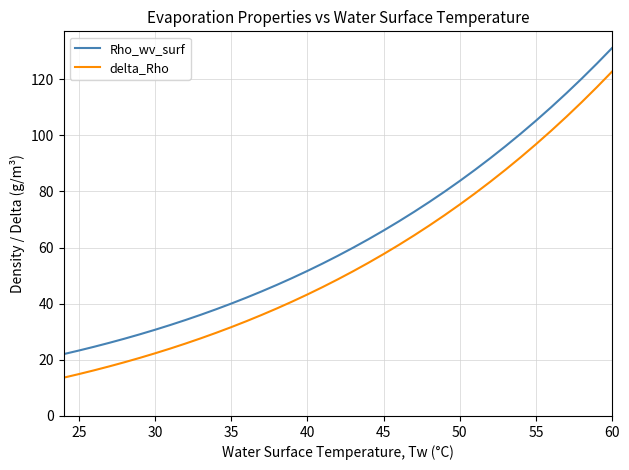

True or false: delta_Rho and Rho_wv_surf cross at least once.

False